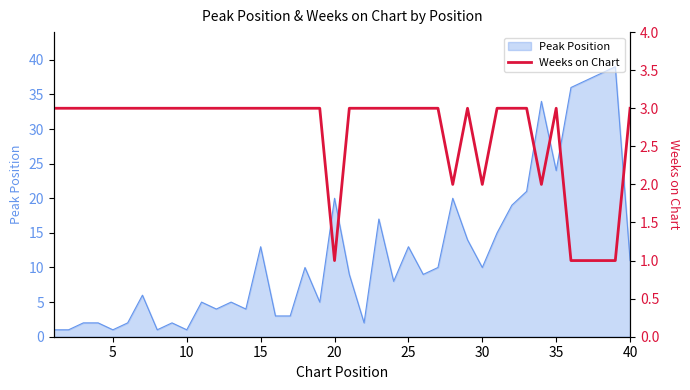

The Peak Position series shows 23 at 25. True or false?

False